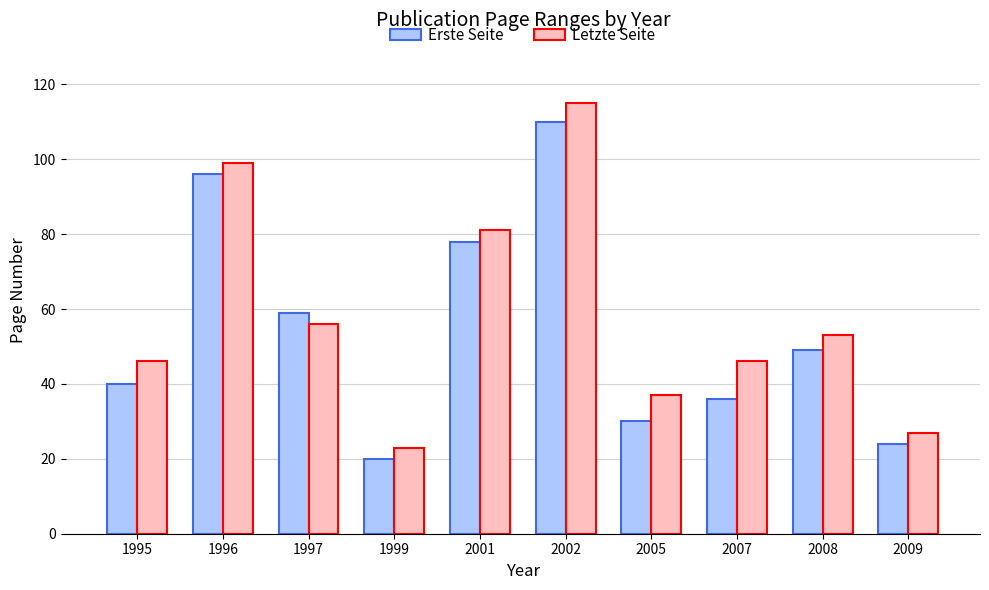

How many bars are there in each group?

2